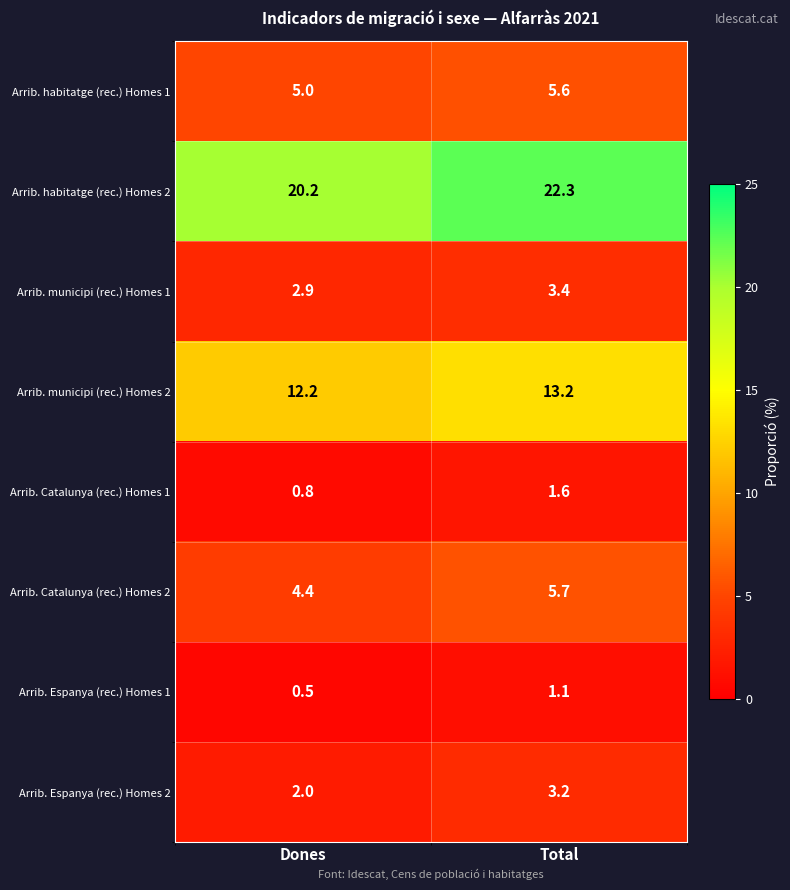

How many values in the Arrib. habitatge (rec.) Homes 2 series are below 22?

1